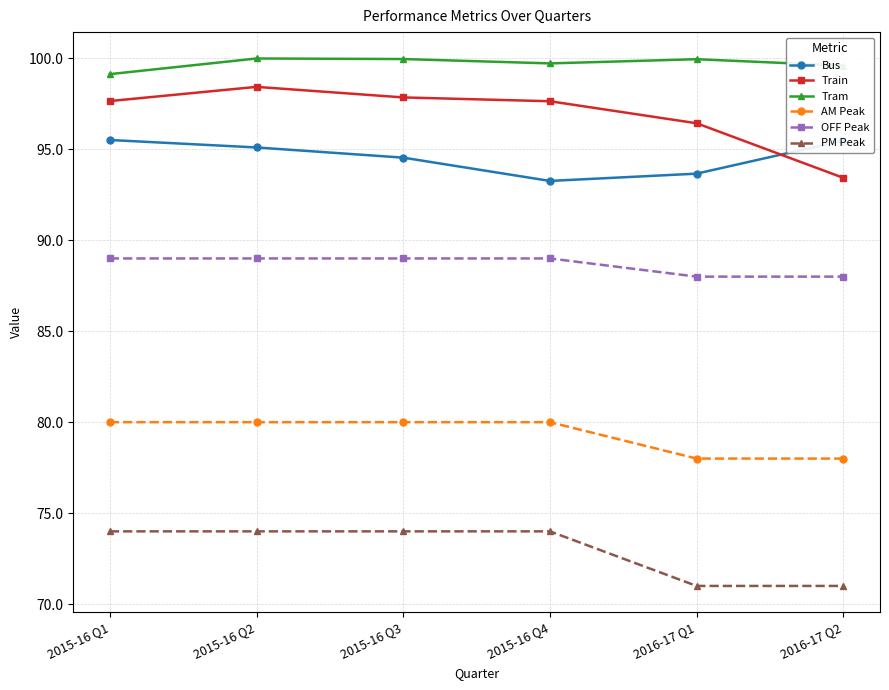

Is the value of PM Peak at 2015-16 Q2 greater than the value of Train at 2015-16 Q1?

No